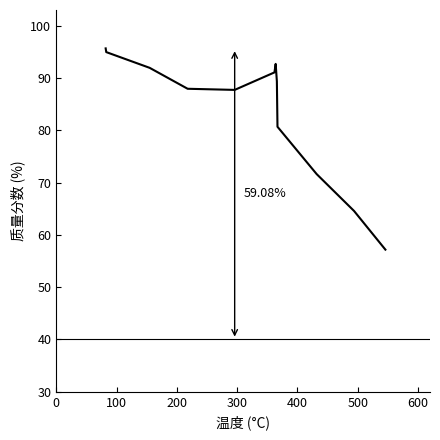

What is the difference between the maximum and minimum values?

38.5